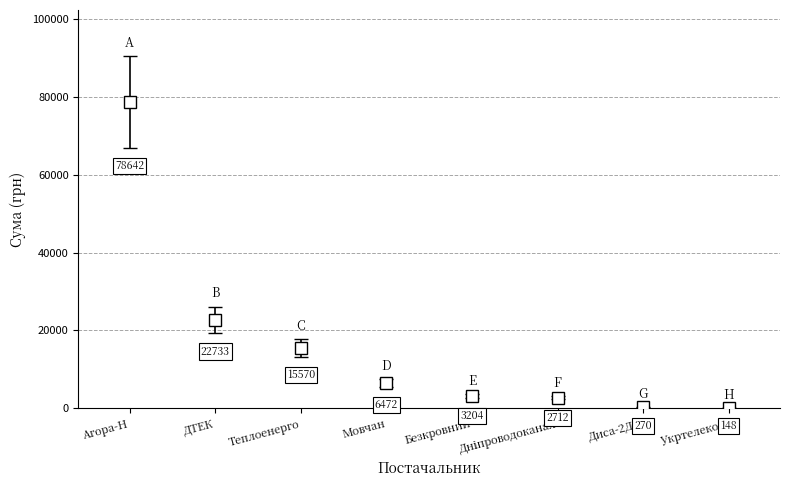

True or false: the data shows 20800.7 at КП "Теплоенерго".

False